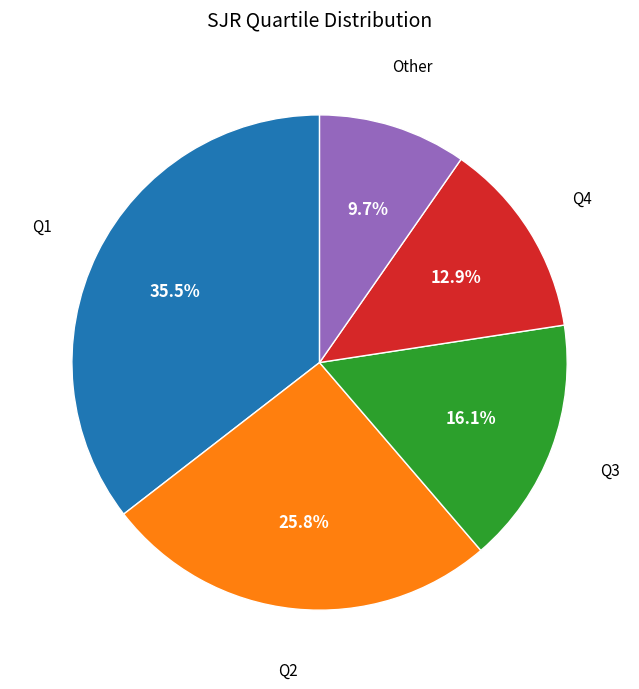

Is there any slice that represents more than half of the pie?

No